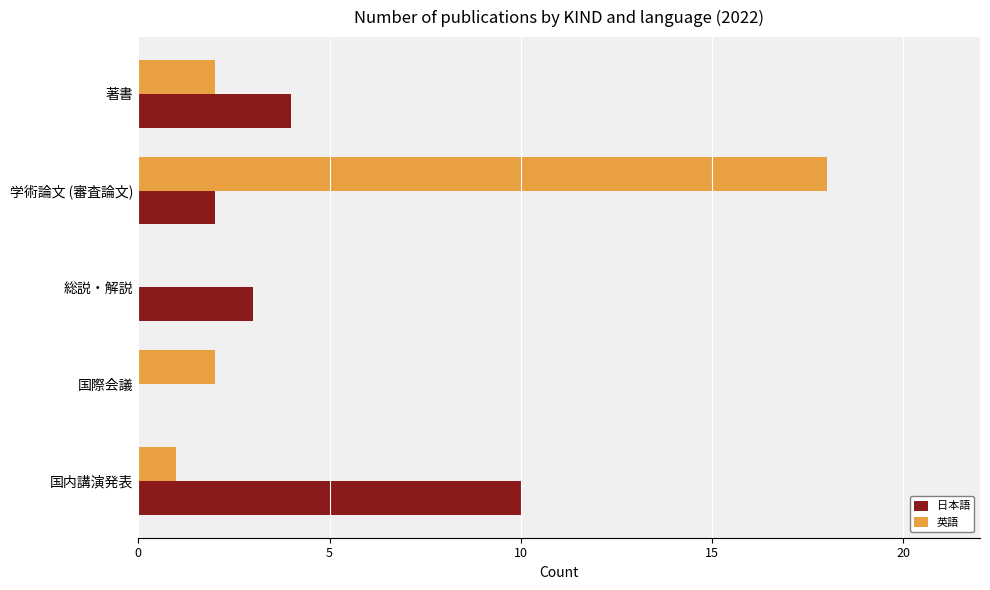

At which label is 日本語 closest to 5?

著書